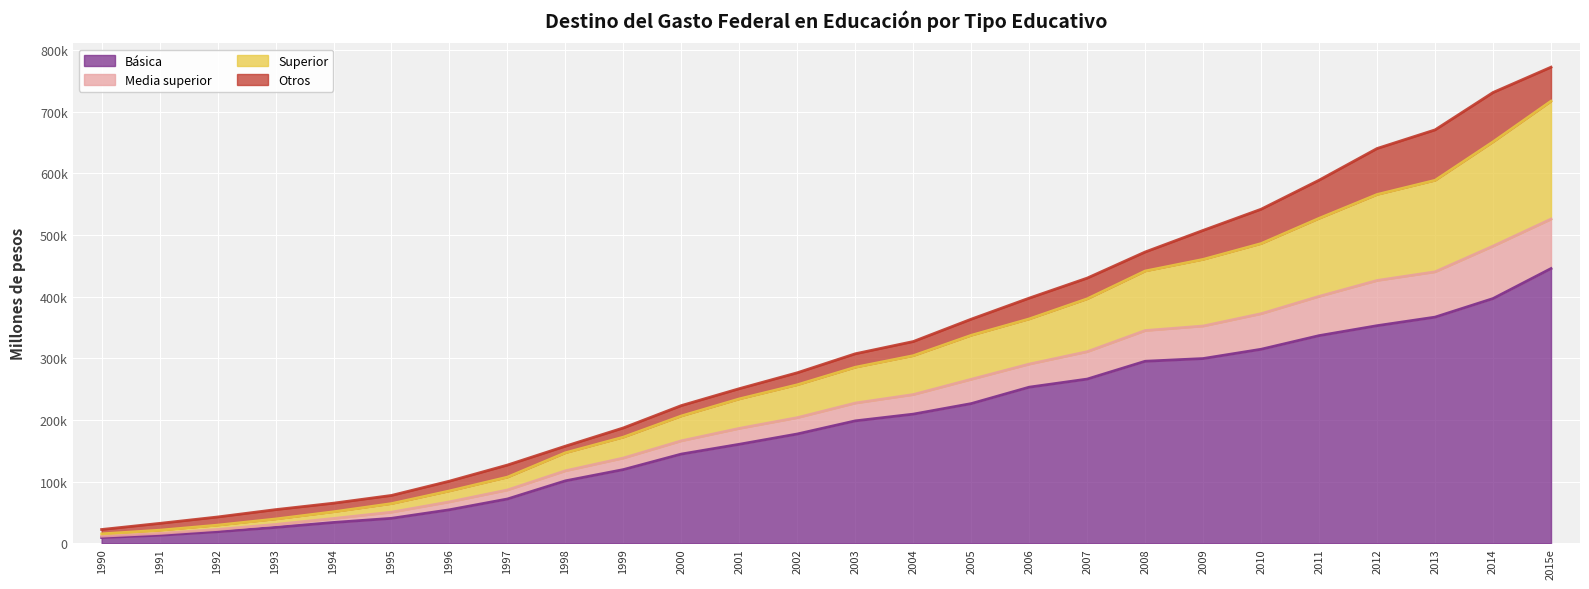

What is the greatest value displayed?

772337.4